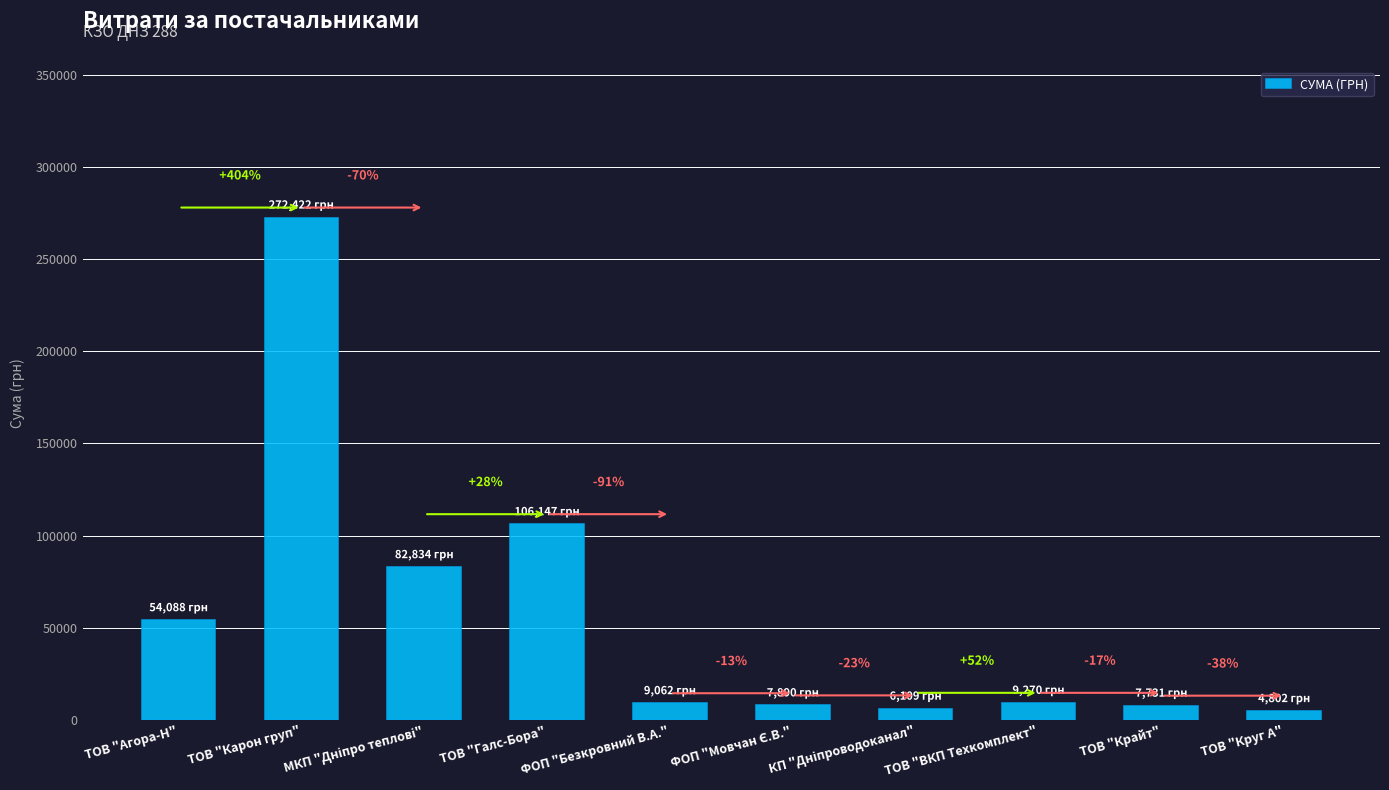

Is it true that the value at ФОП "Мовчан Є.В." is 7889.8?

True